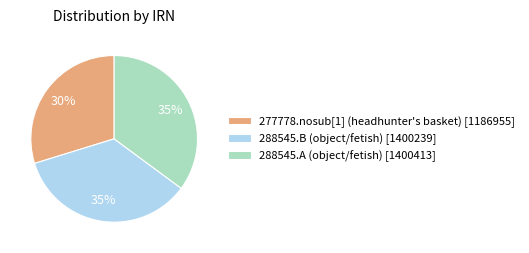

To the nearest percent, what is the average slice percentage?

33%